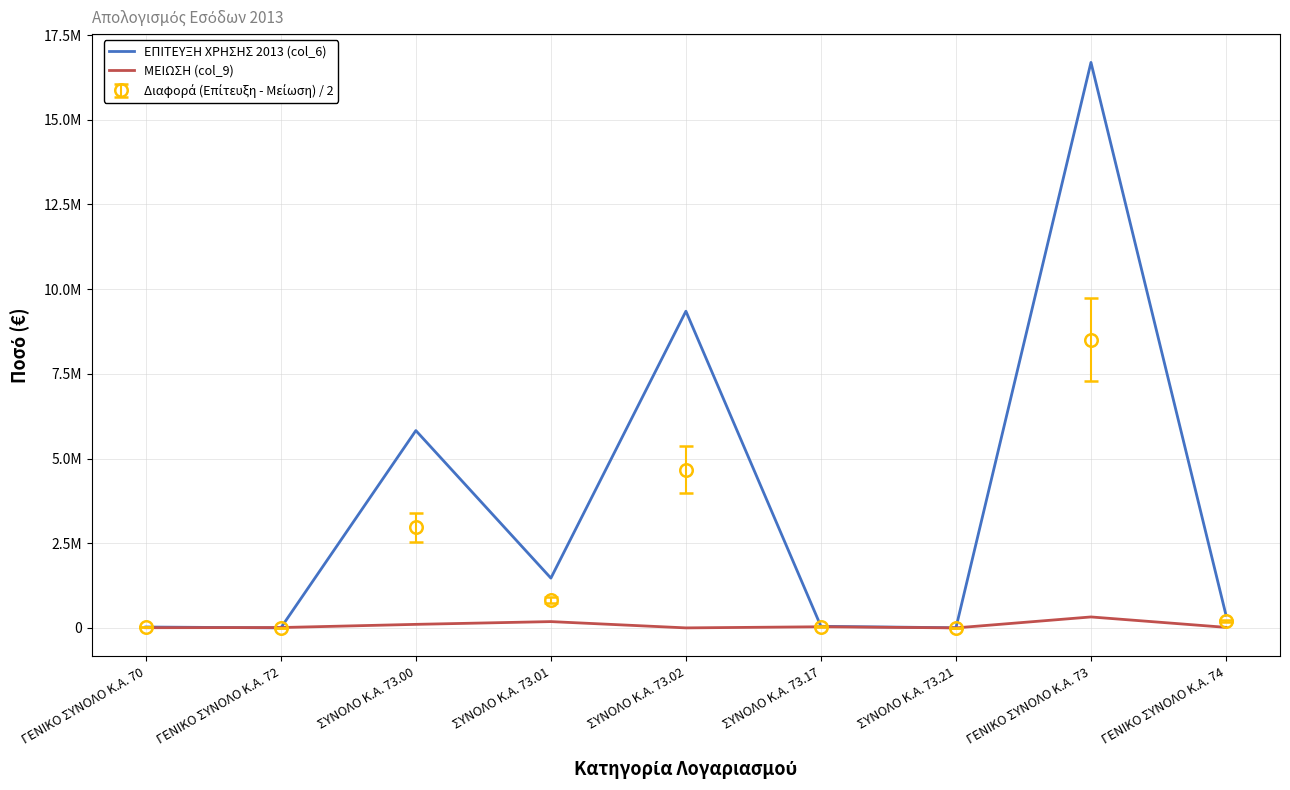

What is the total value across all series at ΣΥΝΟΛΟ Κ.Α. 73.00?

5929104.7